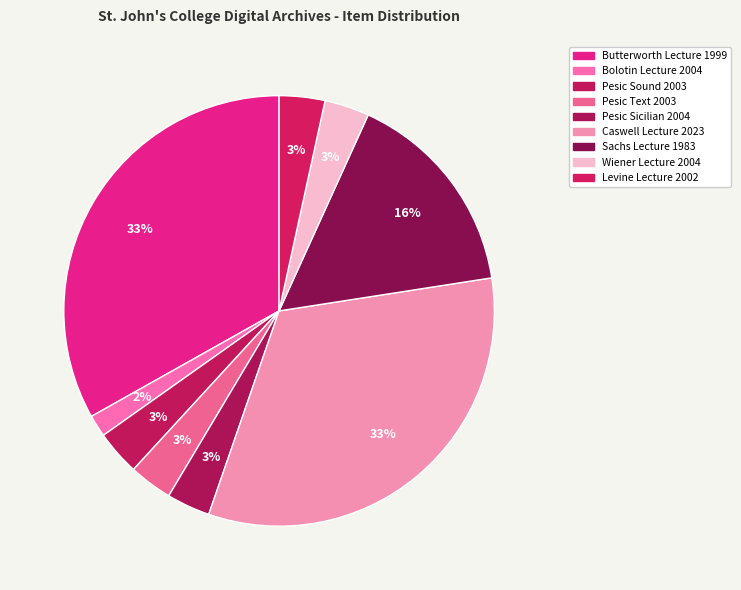

True or false: Wiener Lecture 2004 accounts for 15% of the total.

False